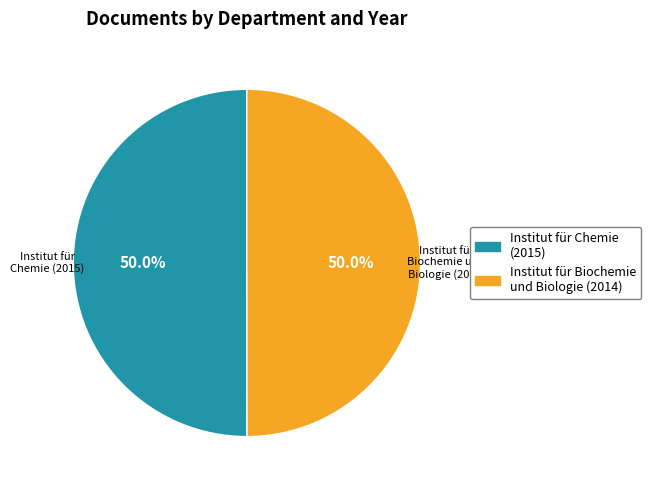

True or false: Institut für Biochemie und Biologie (2014) accounts for 50% of the total.

True